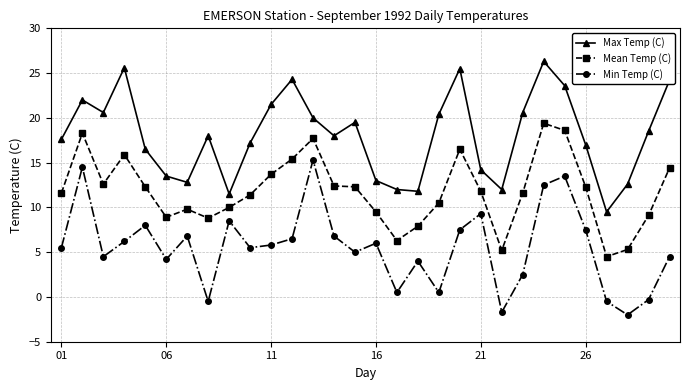

Count the number of data series in this chart.

3